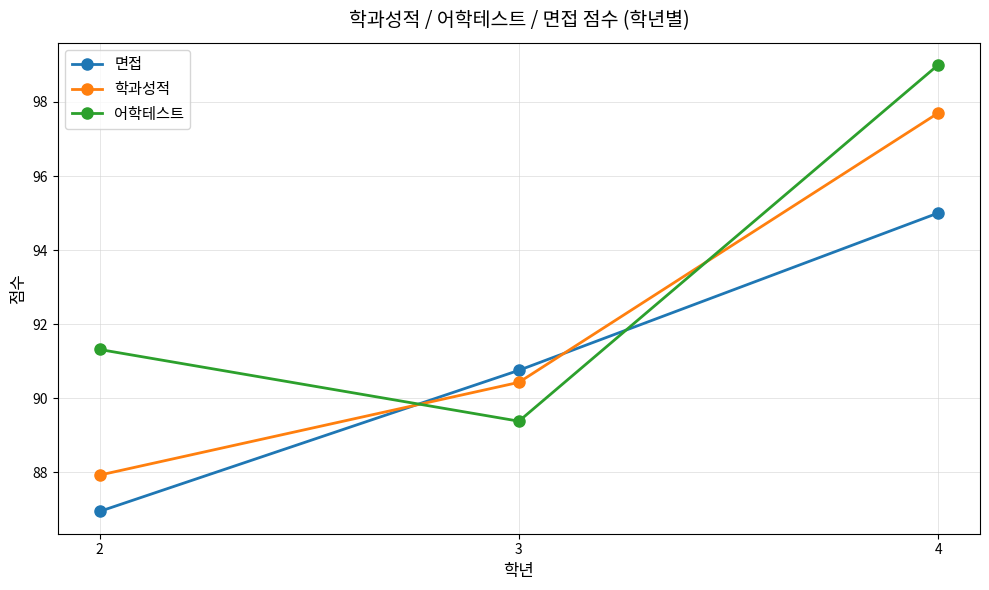

What is the value of the 학과성적 point at the 2nd from the left?

90.4